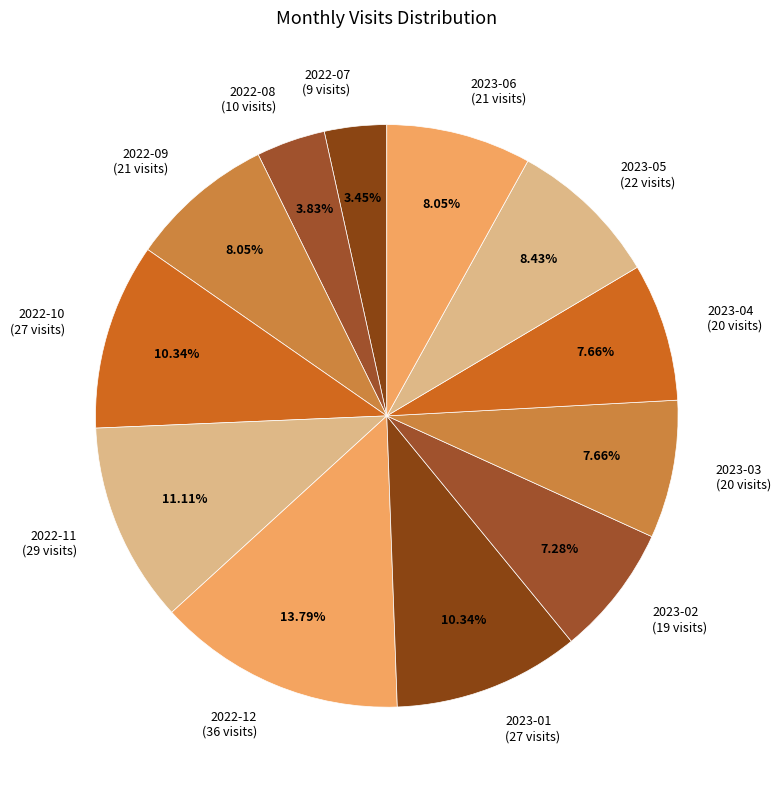

Approximately how many times larger is the value at 2023-03 (20 visits) compared to 2022-10 (27 visits)?

0.7